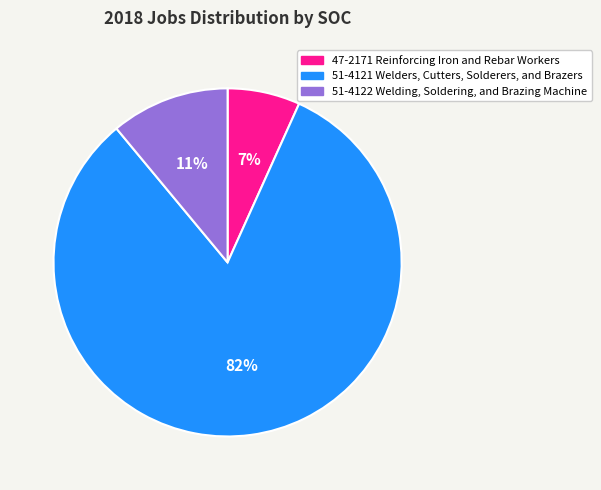

How many segments does this pie chart have?

3